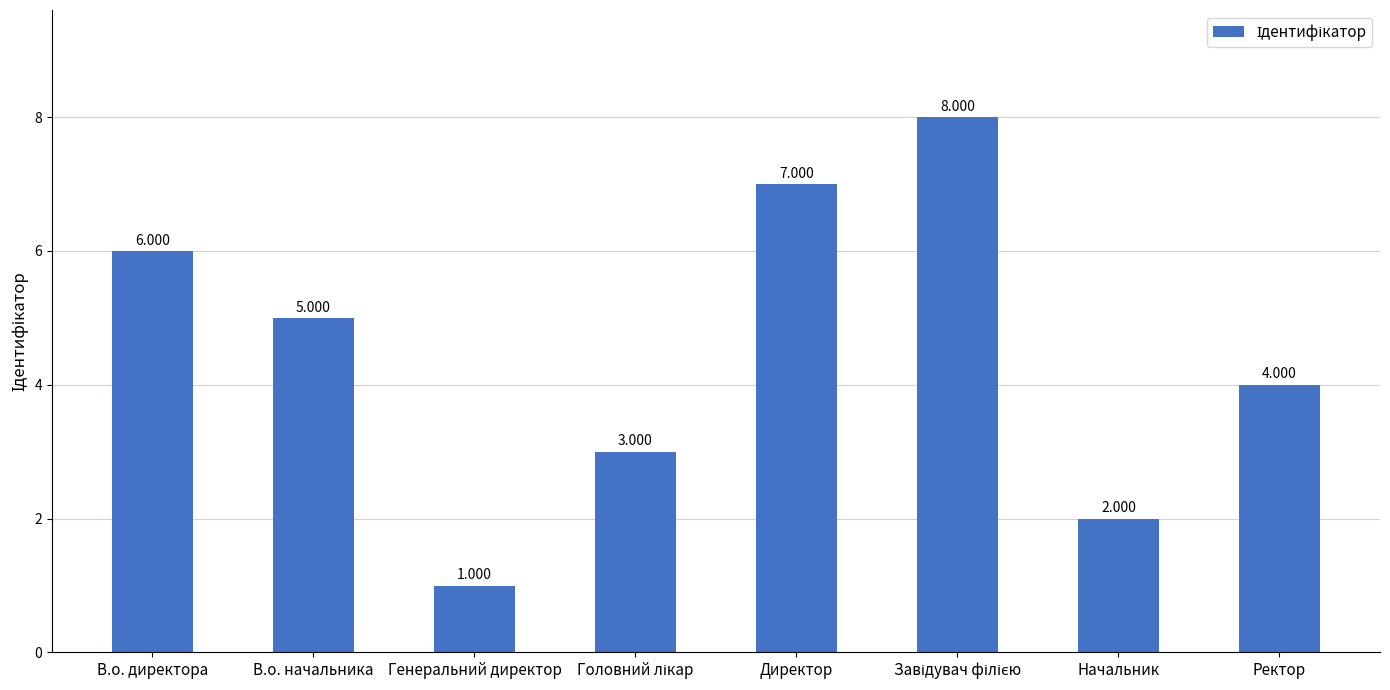

What is the label of the 2nd bar from the right?

Начальник